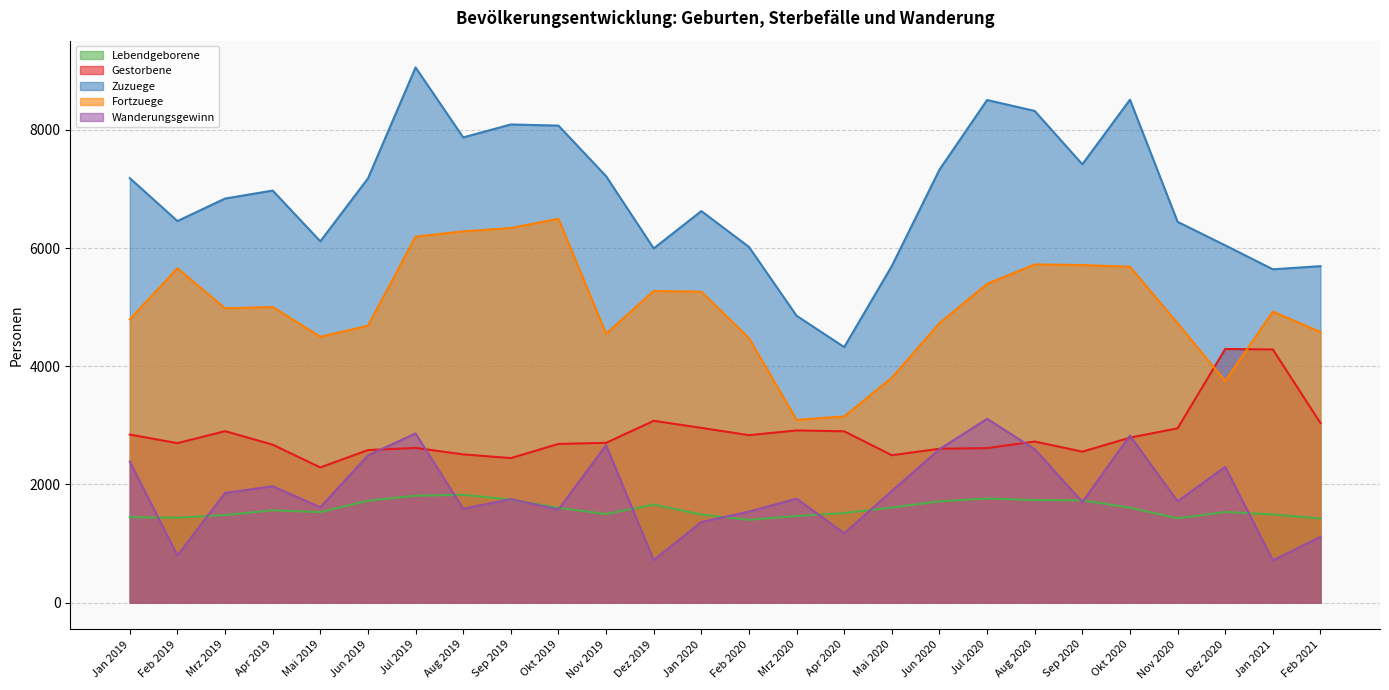

What is the smallest value displayed?

716